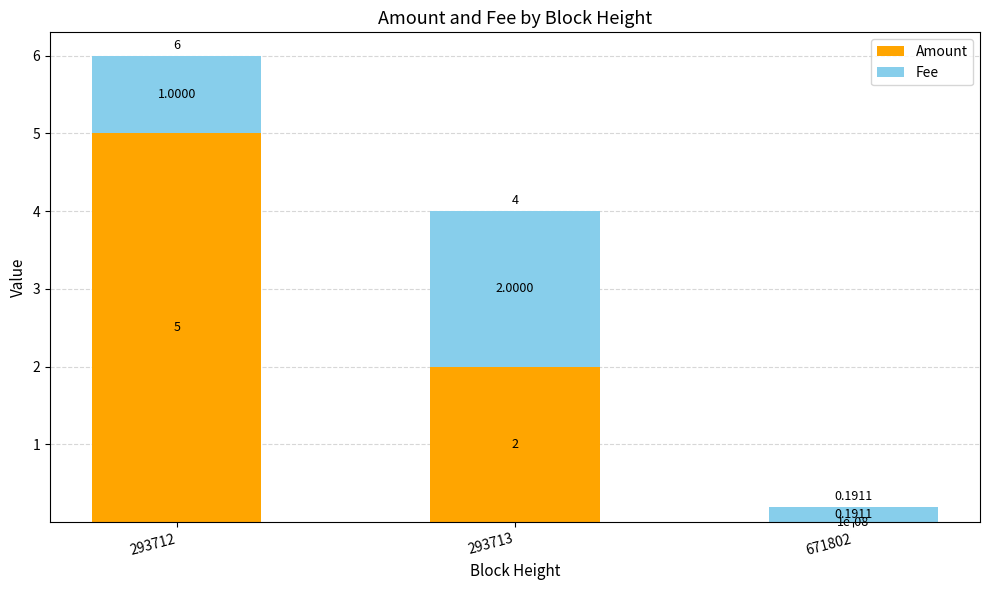

What is the total value across all series at 293713?

4.0